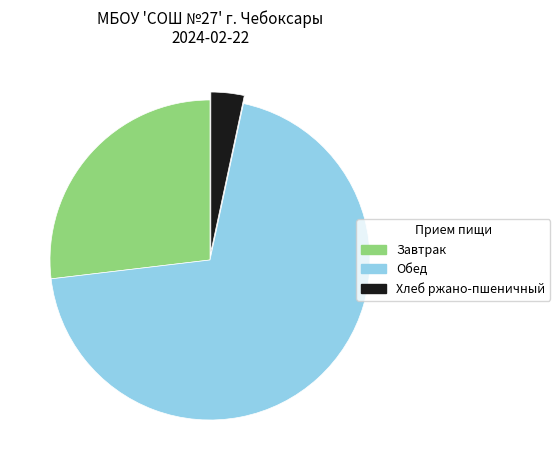

The Завтрак slice represents 27% of the pie. True or false?

True